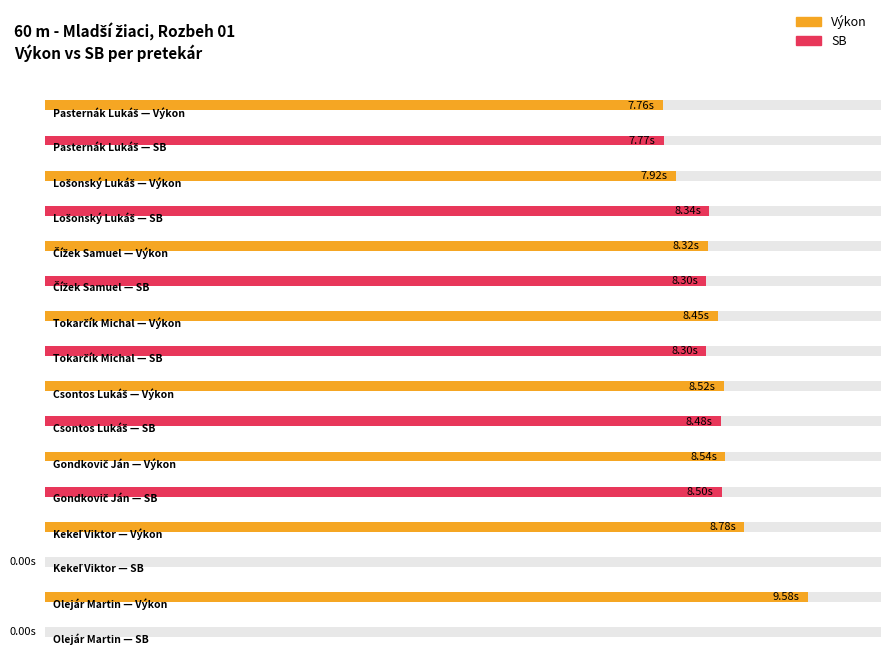

Reading right to left, transcribe all the data shown in this chart.

Výkon: Olejár Martin=9.6	Kekeľ Viktor=8.8	Gondkovič Ján=8.5	Csontos Lukáš=8.5	Tokarčík Michal=8.4	Čížek Samuel=8.3	Lošonský Lukáš=7.9	Pasternák Lukáš=7.8
SB: Olejár Martin=0.0	Kekeľ Viktor=0.0	Gondkovič Ján=8.5	Csontos Lukáš=8.5	Tokarčík Michal=8.3	Čížek Samuel=8.3	Lošonský Lukáš=8.3	Pasternák Lukáš=7.8